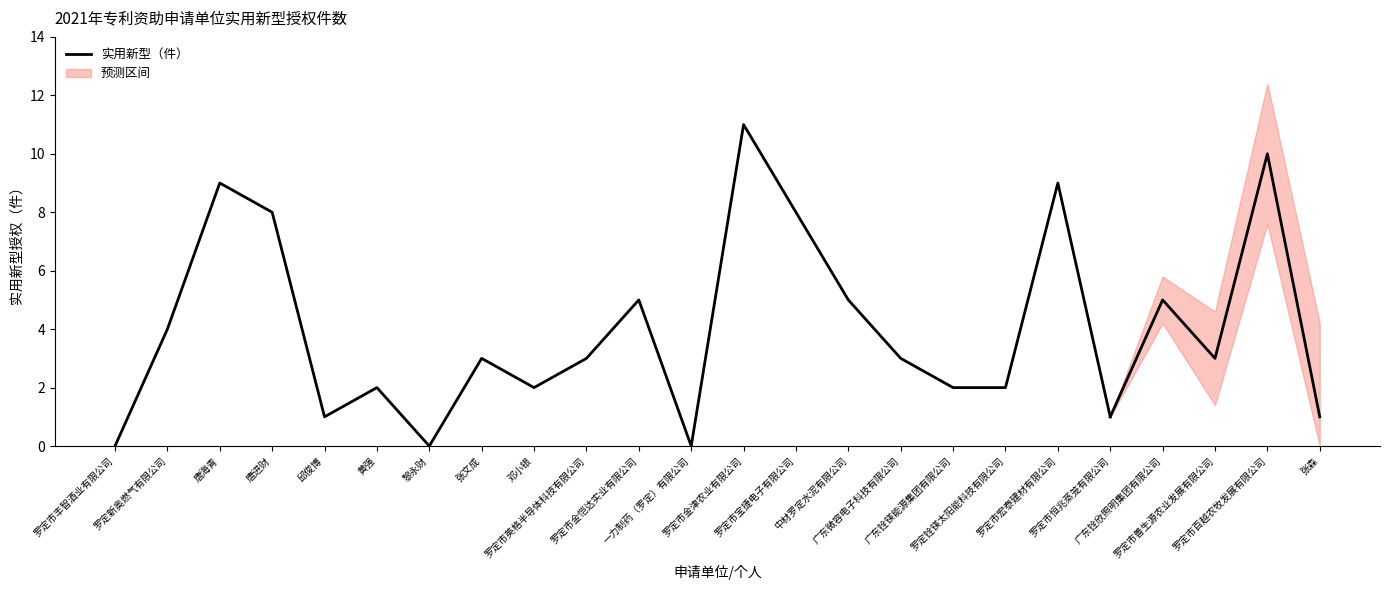

Rank the categories by value from highest to lowest.

罗定市金津农业有限公司, 唐海青, 罗定市宏泰建材有限公司, 唐进财, 罗定市宝捷电子有限公司, 罗定市金恺达实业有限公司, 中材罗定水泥有限公司, 罗定新奥燃气有限公司, 张文成, 罗定市英格半导体科技有限公司, 广东微容电子科技有限公司, 黄强, 邓小银, 广东铨镁能源集团有限公司, 罗定铨镁太阳能科技有限公司, 邱俊博, 罗定市恒兆蒸笼有限公司, 罗定市丰智酒业有限公司, 黎永财, 一力制药（罗定）有限公司